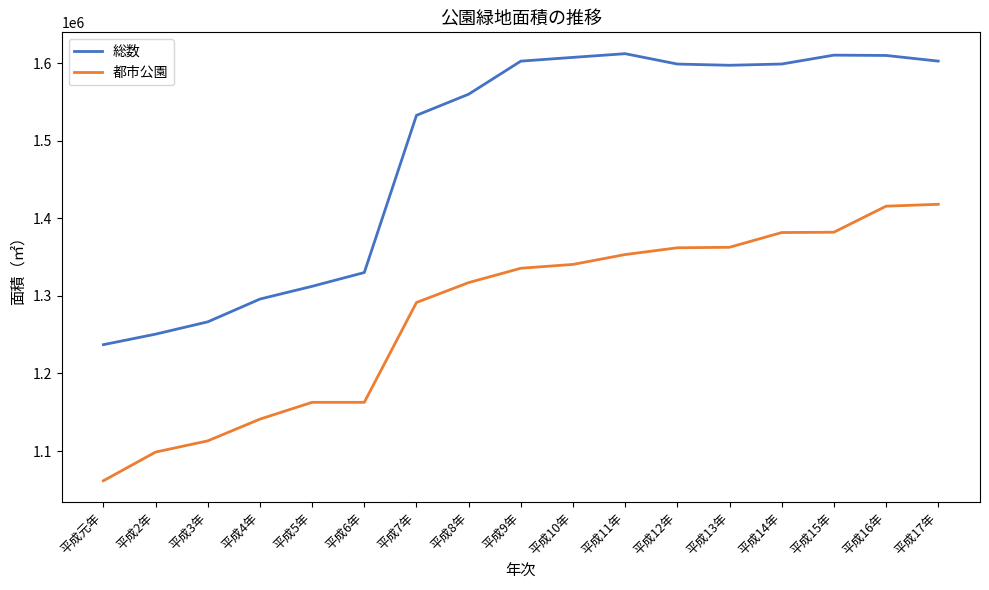

Which series has the largest total across all categories?

総数